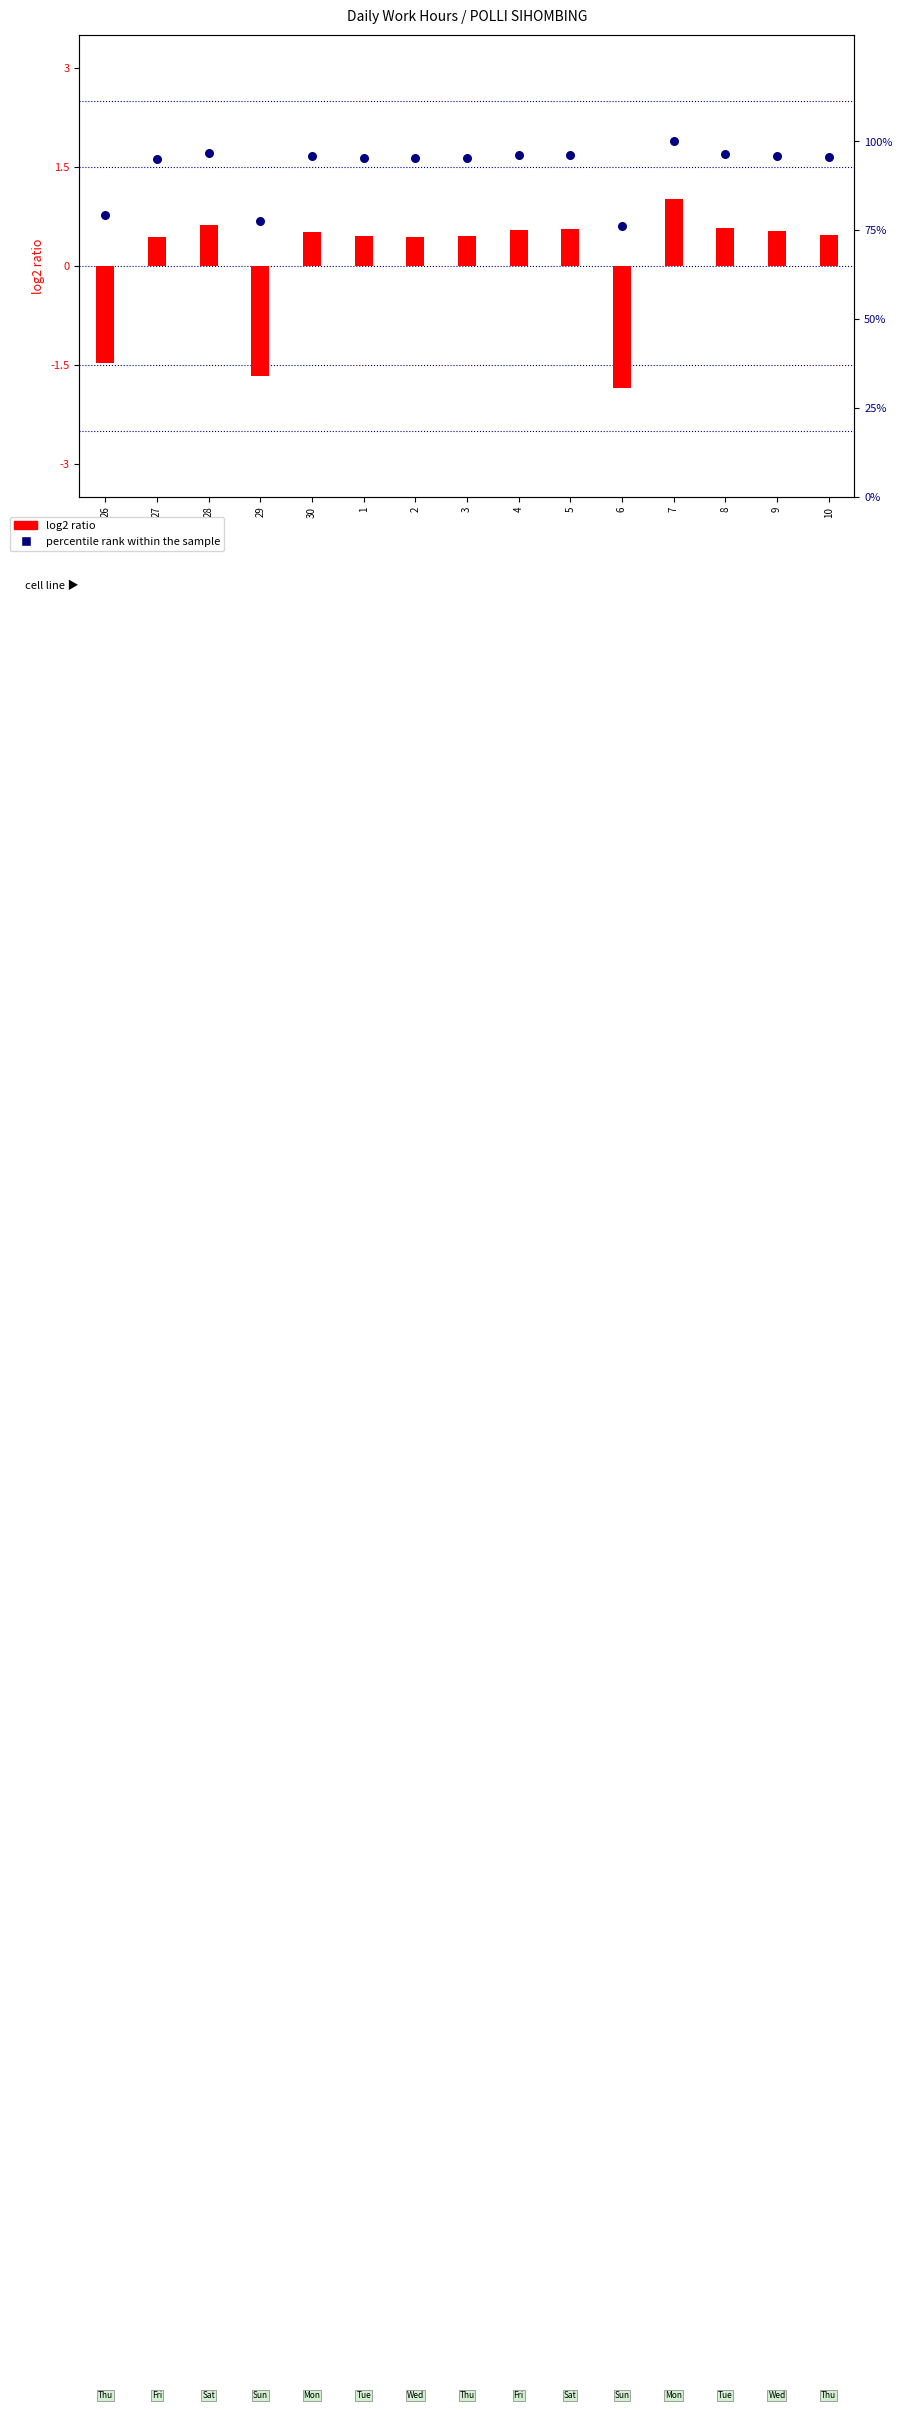

What are all the series names shown in the legend?

log2 ratio, percentile rank within the sample